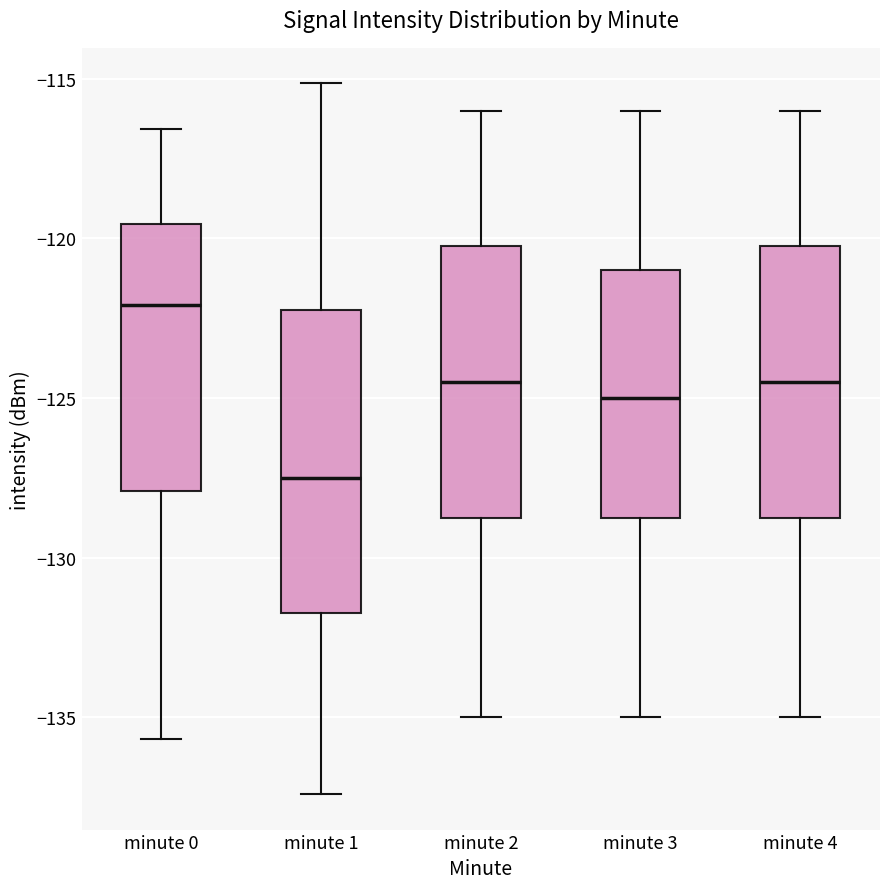

Reading left to right, read every box against the y-axis: the position of its median line, the range the box covers, and the ends of its whiskers. The values are not printed on the chart, so give them approximately, as read against the axis.

minute 0: median -122.0, box -128.0 to -119.5, whiskers -135.5 to -116.5
minute 1: median -127.5, box -131.5 to -122.0, whiskers -137.5 to -115.0
minute 2: median -124.5, box -128.5 to -120.0, whiskers -135.0 to -116.0
minute 3: median -125.0, box -128.5 to -121.0, whiskers -135.0 to -116.0
minute 4: median -124.5, box -128.5 to -120.0, whiskers -135.0 to -116.0